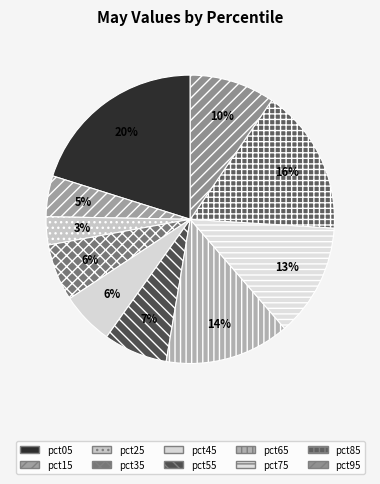

What is the smallest slice in the pie chart?

pct25